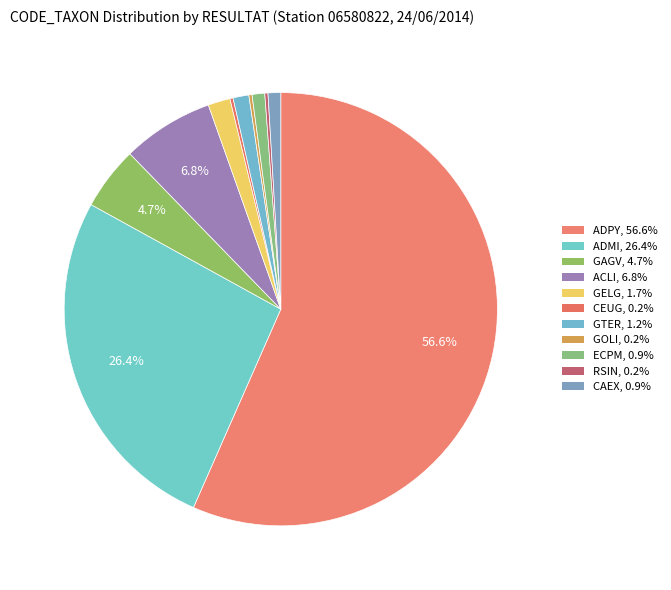

What is the total percentage of GELG and GTER?

2.8%